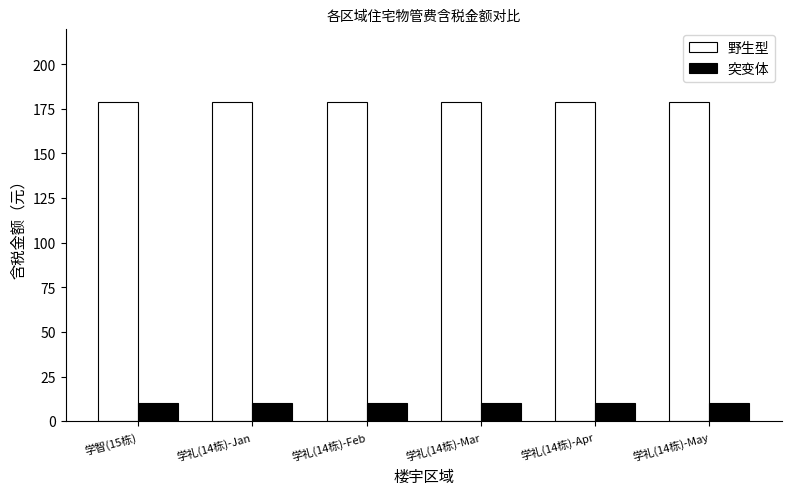

What is the minimum value for 突变体?

10.1